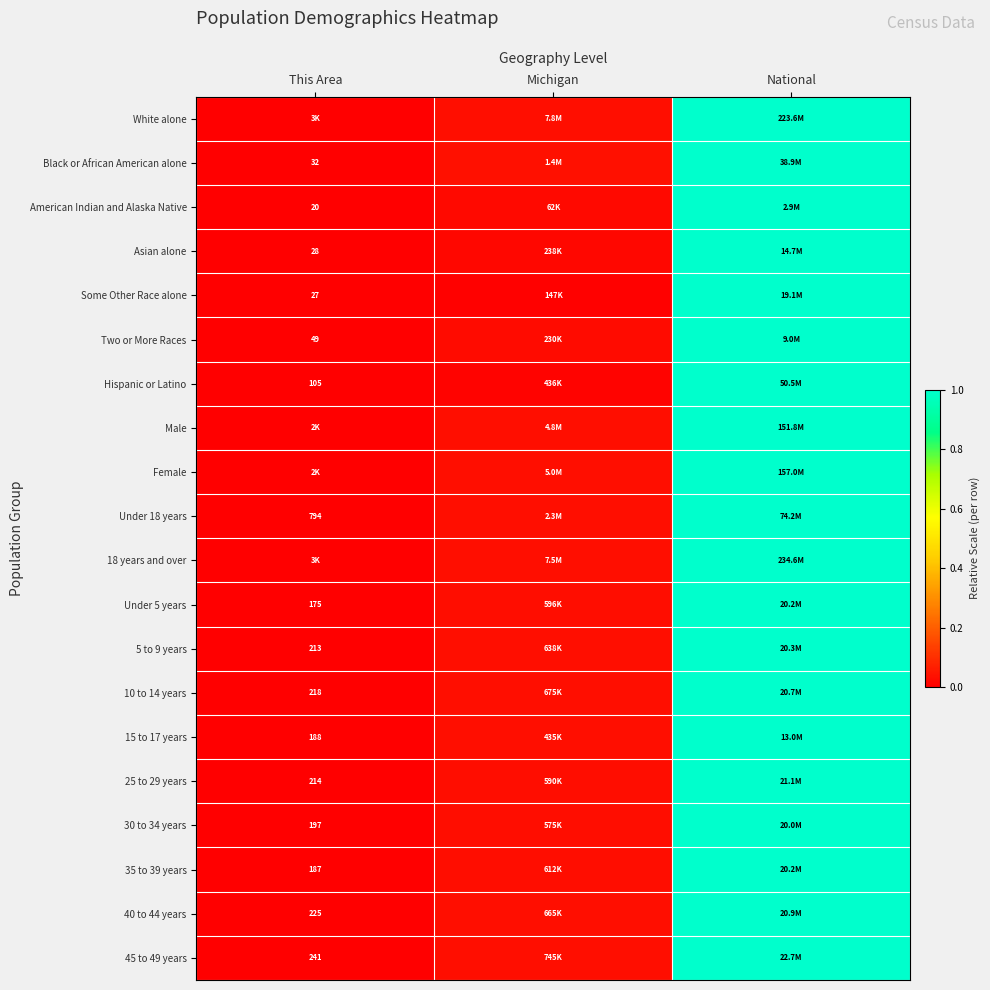

How many series are shown in this chart?

20